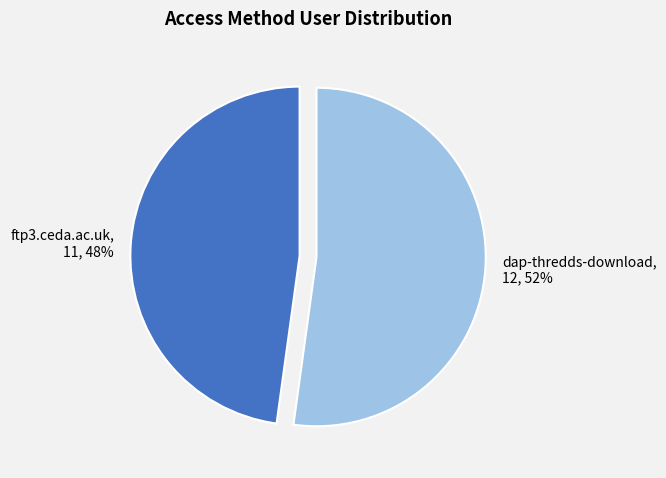

Between dap-thredds-download, 12, 52% and ftp3.ceda.ac.uk, 11, 48%, which is larger?

dap-thredds-download, 12, 52%